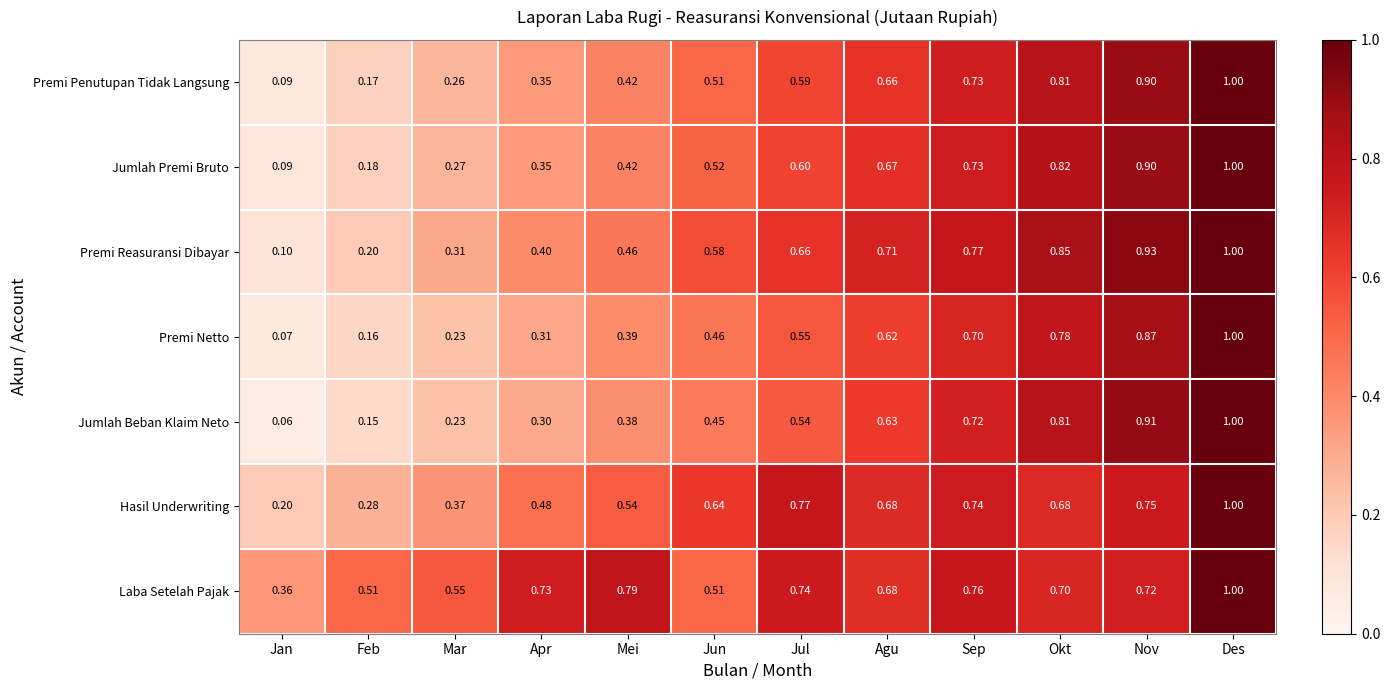

Which series changed the most between Jan and Mei?

Laba Setelah Pajak